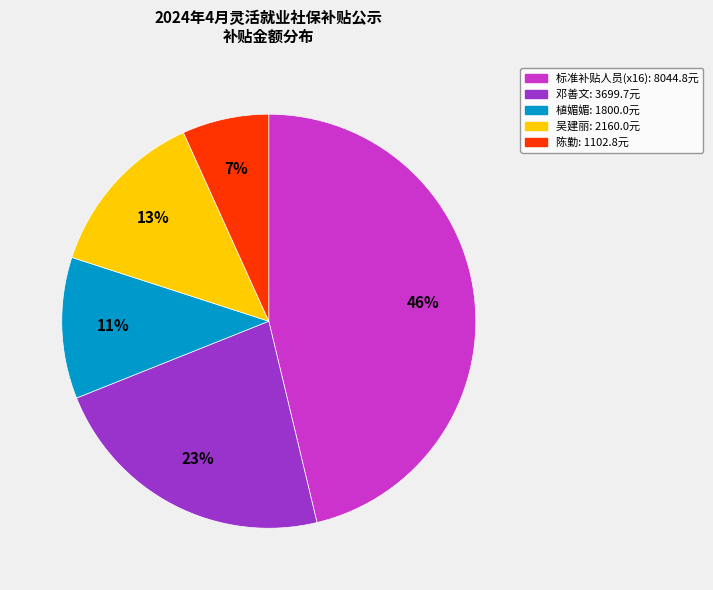

Does any single category account for the majority?

No